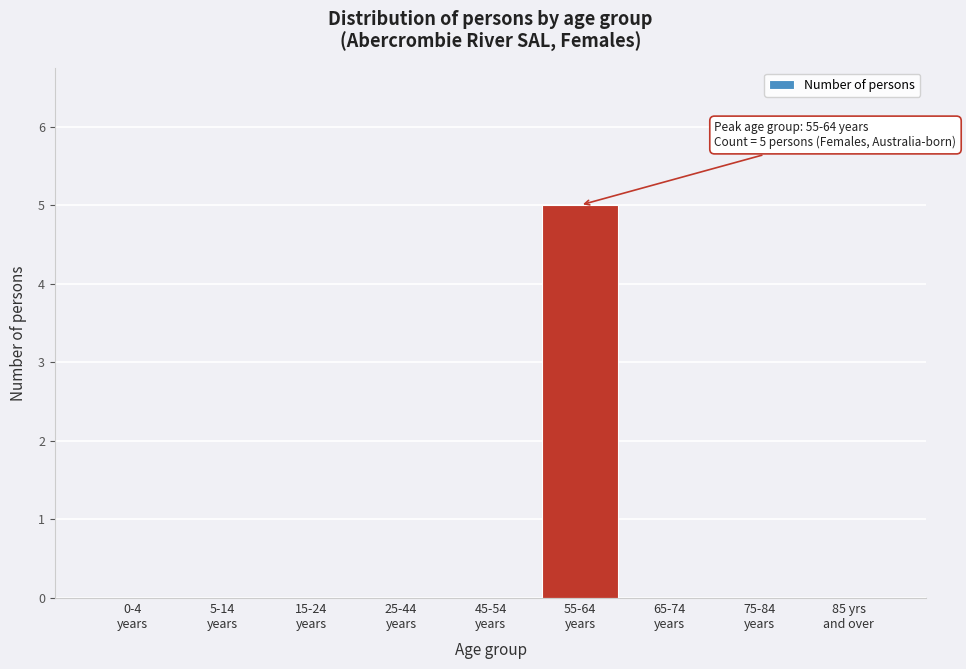

What is the maximum value shown in the chart?

5